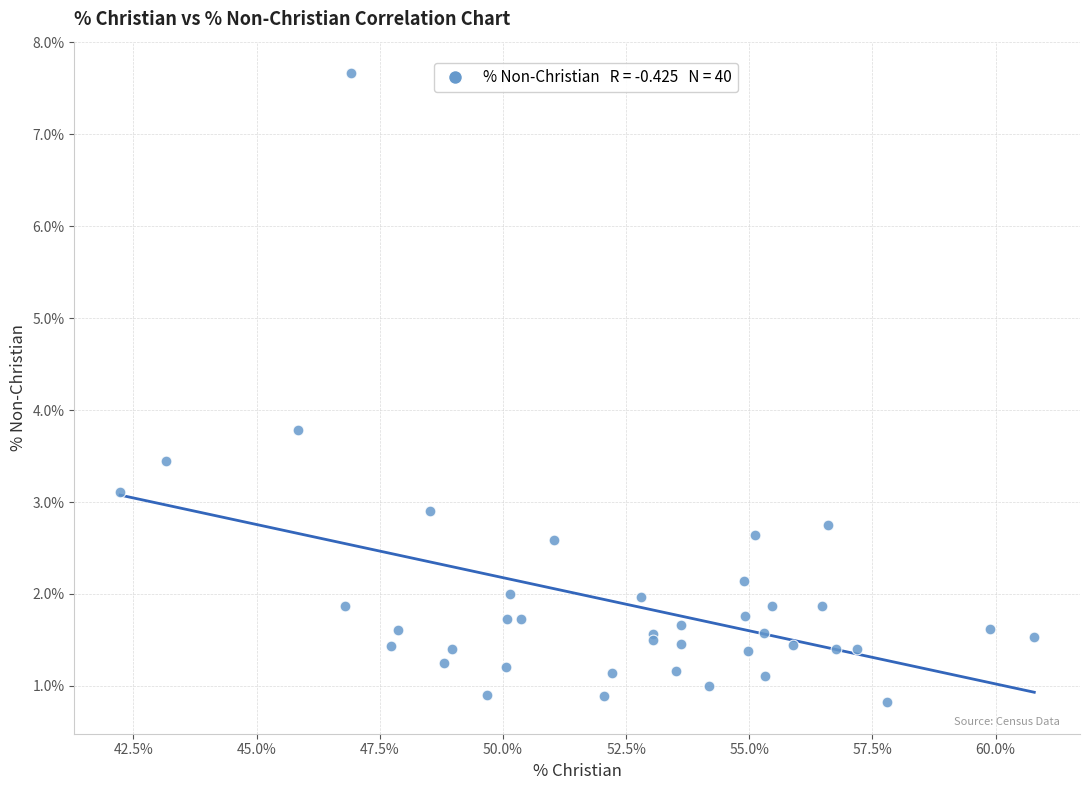

What Y value in the scatter plot is closest to 4?

3.8